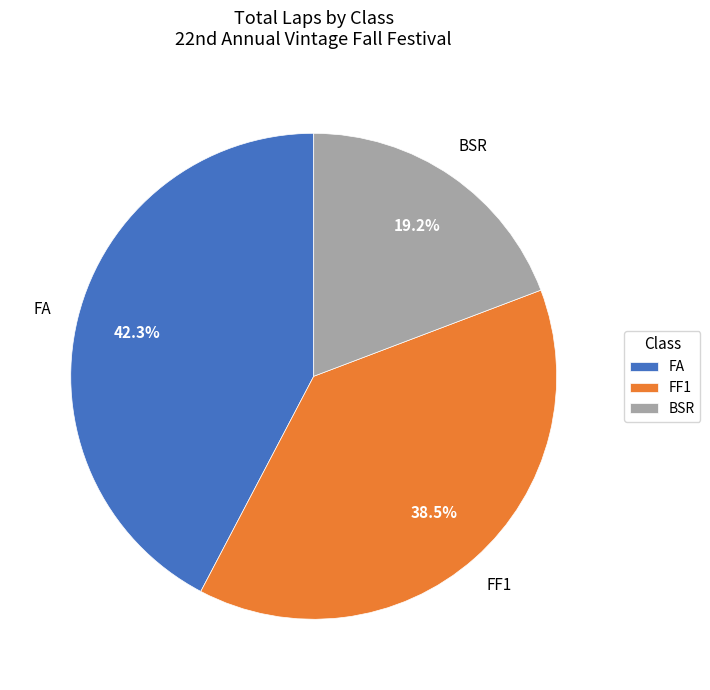

Is it true that FF1 is 15% of the pie?

False